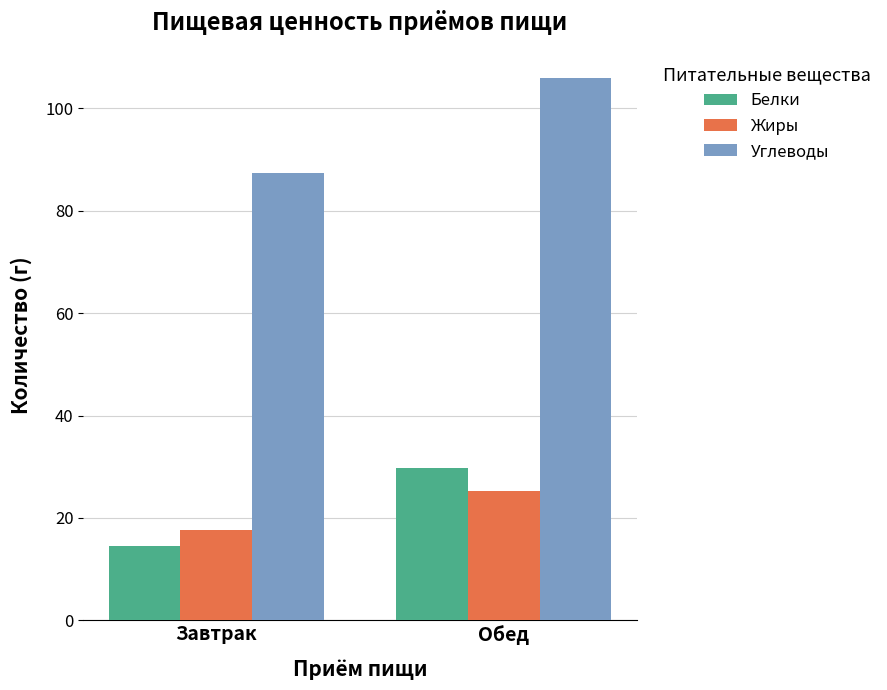

Is it true that Жиры equals 17.7 at Завтрак?

True